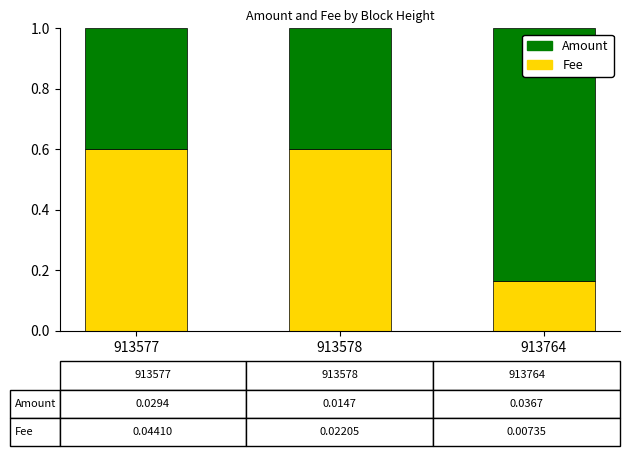

The Fee series shows 0.3 at 913764. True or false?

False